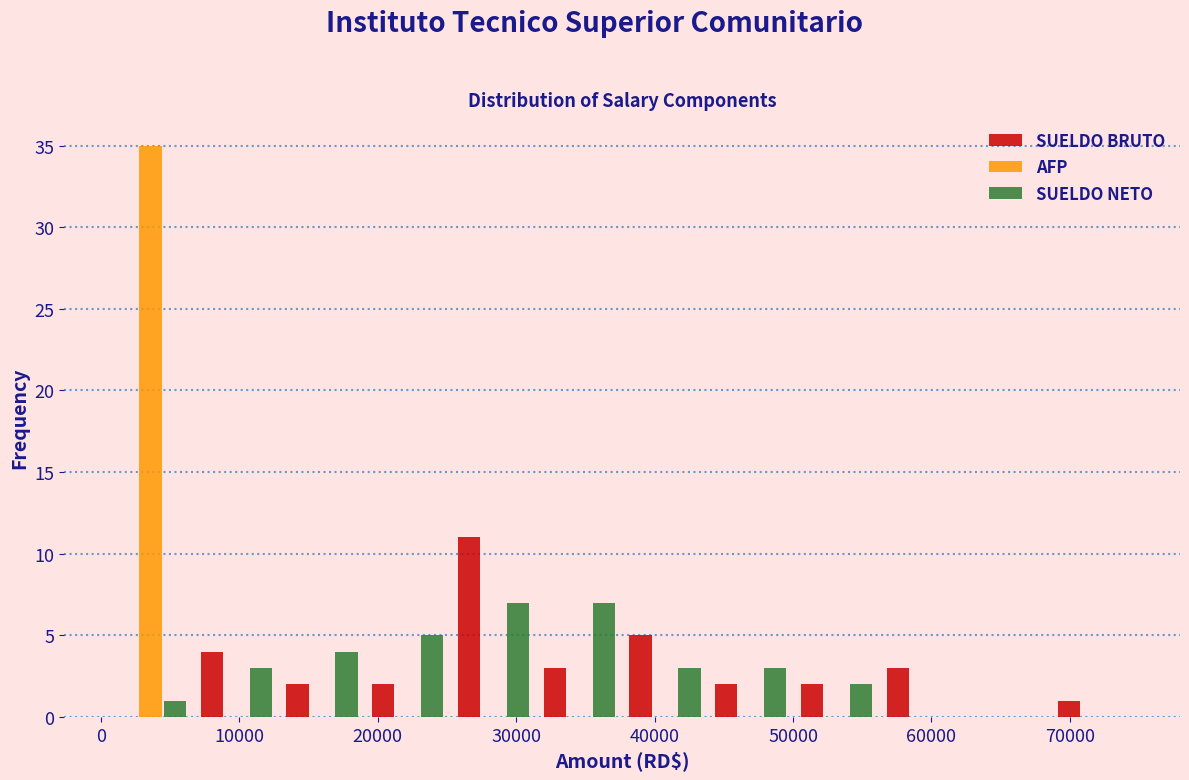

Reading left to right, list every range on the x-axis with the height of the bar of each series over it. Neither the bar edges nor the heights are printed on the chart, so give them approximately, as read against the axes.

0 to 7000: SUELDO BRUTO=0	AFP=35	SUELDO NETO=1
7000 to 13000: SUELDO BRUTO=4	AFP=0	SUELDO NETO=3
13000 to 19000: SUELDO BRUTO=2	AFP=0	SUELDO NETO=4
19000 to 25000: SUELDO BRUTO=2	AFP=0	SUELDO NETO=5
25000 to 31000: SUELDO BRUTO=11	AFP=0	SUELDO NETO=7
31000 to 38000: SUELDO BRUTO=3	AFP=0	SUELDO NETO=7
38000 to 44000: SUELDO BRUTO=5	AFP=0	SUELDO NETO=3
44000 to 50000: SUELDO BRUTO=2	AFP=0	SUELDO NETO=3
50000 to 56000: SUELDO BRUTO=2	AFP=0	SUELDO NETO=2
56000 to 62000: SUELDO BRUTO=3	AFP=0	SUELDO NETO=0
62000 to 69000: SUELDO BRUTO=0	AFP=0	SUELDO NETO=0
69000 to 75000: SUELDO BRUTO=1	AFP=0	SUELDO NETO=0